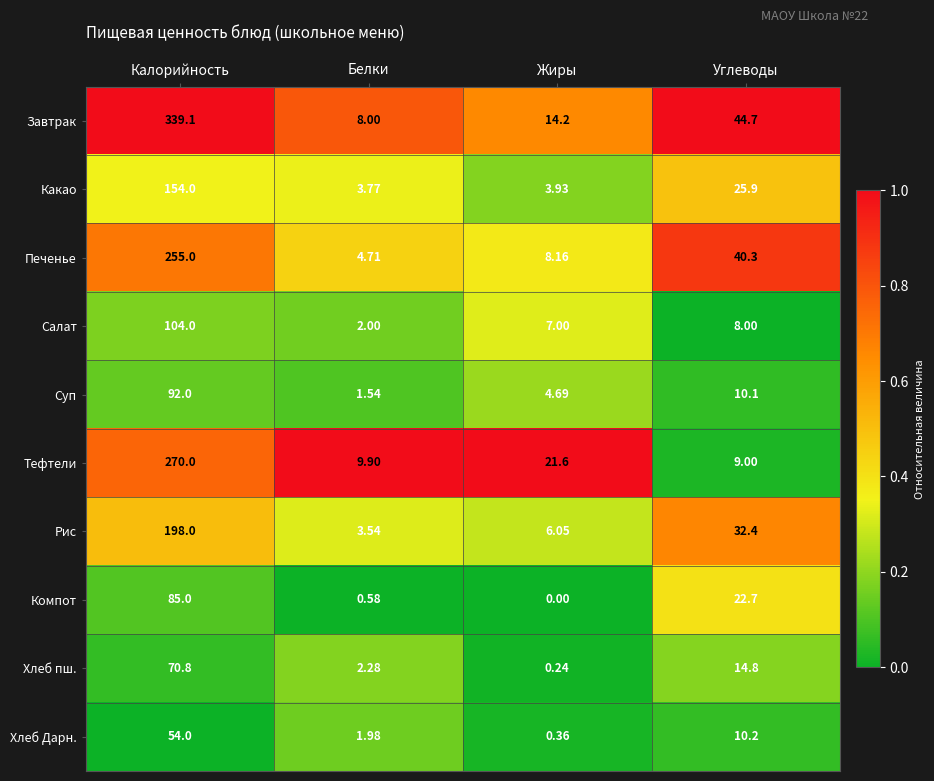

What is the difference between the highest and lowest values at Жиры?

21.6